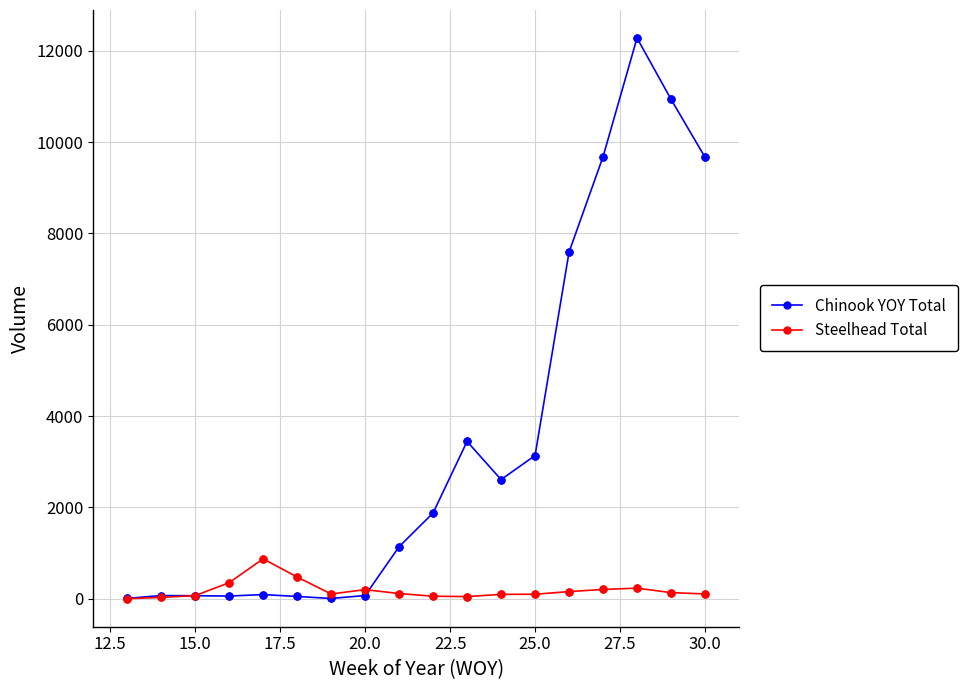

What are all the series names shown in the legend?

Chinook YOY Total, Steelhead Total